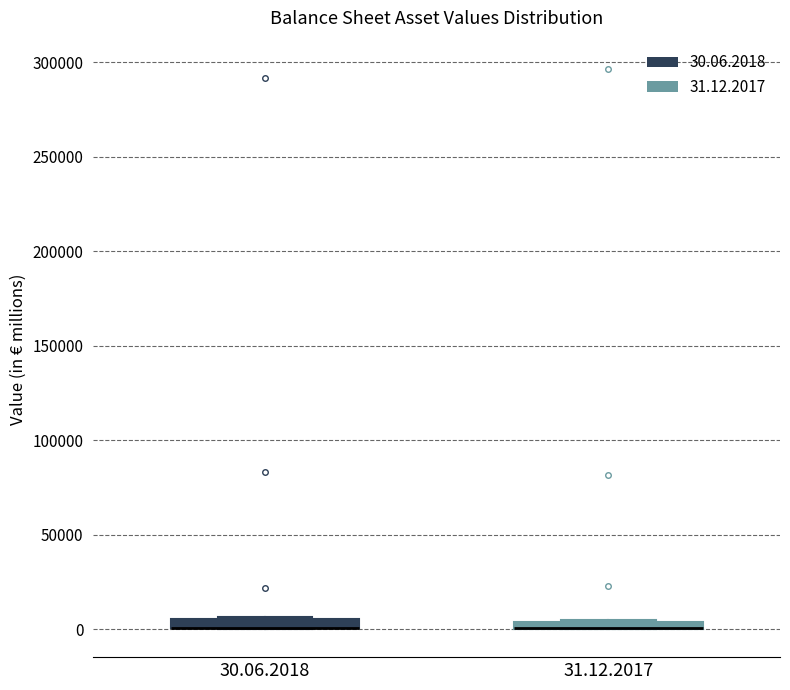

Where is the lower edge of the box for 31.12.2017 on the y-axis? The values are not printed on the chart, so give them approximately, as read against the axis.

0